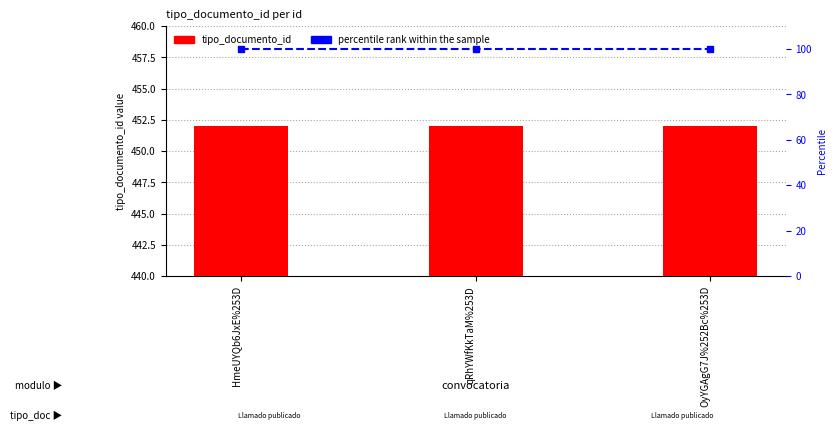

List the series in order of their overall mean, highest first.

tipo_documento_id, percentile rank within the sample